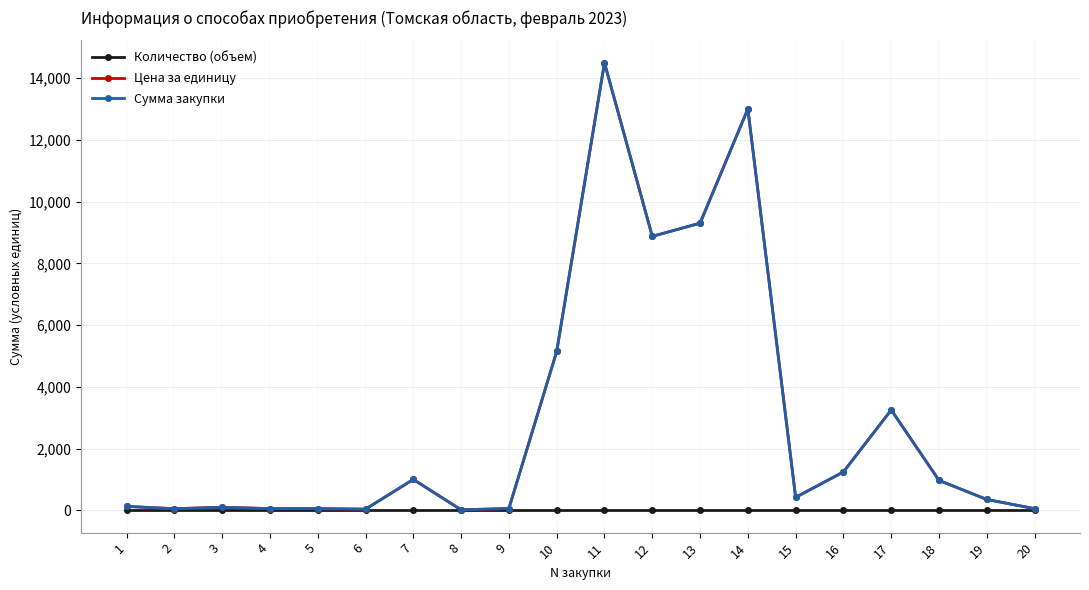

Which has a higher value, 7 or 3?

7